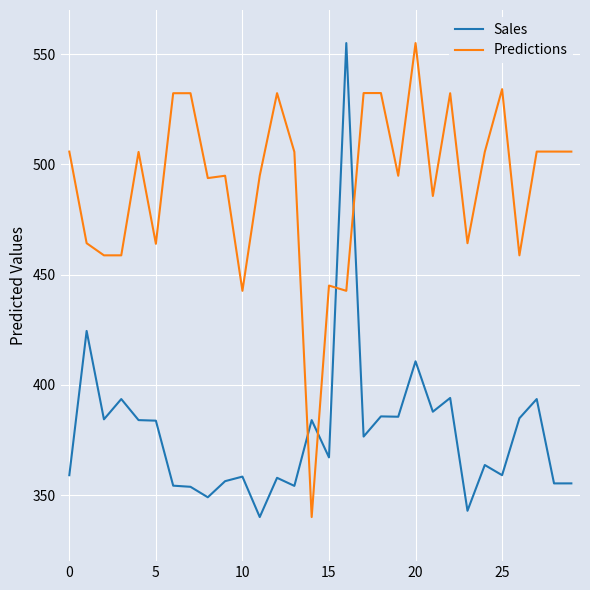

How many lines are shown in the chart?

2